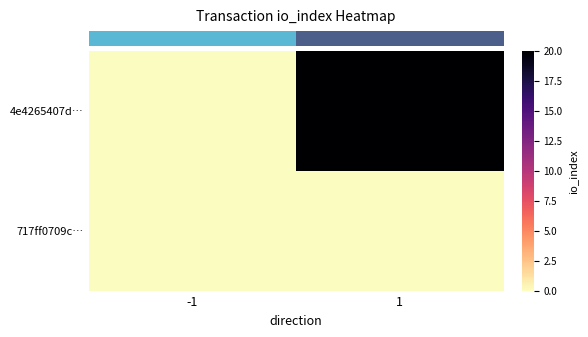

How many categories are shown in the chart?

2